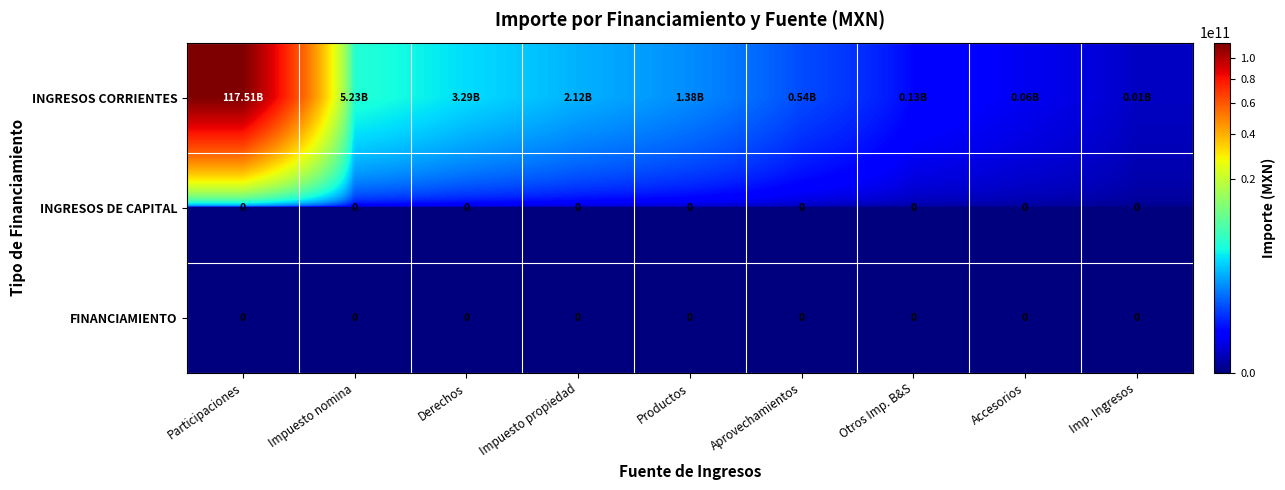

At which category does the chart reach its peak across all series?

Participaciones